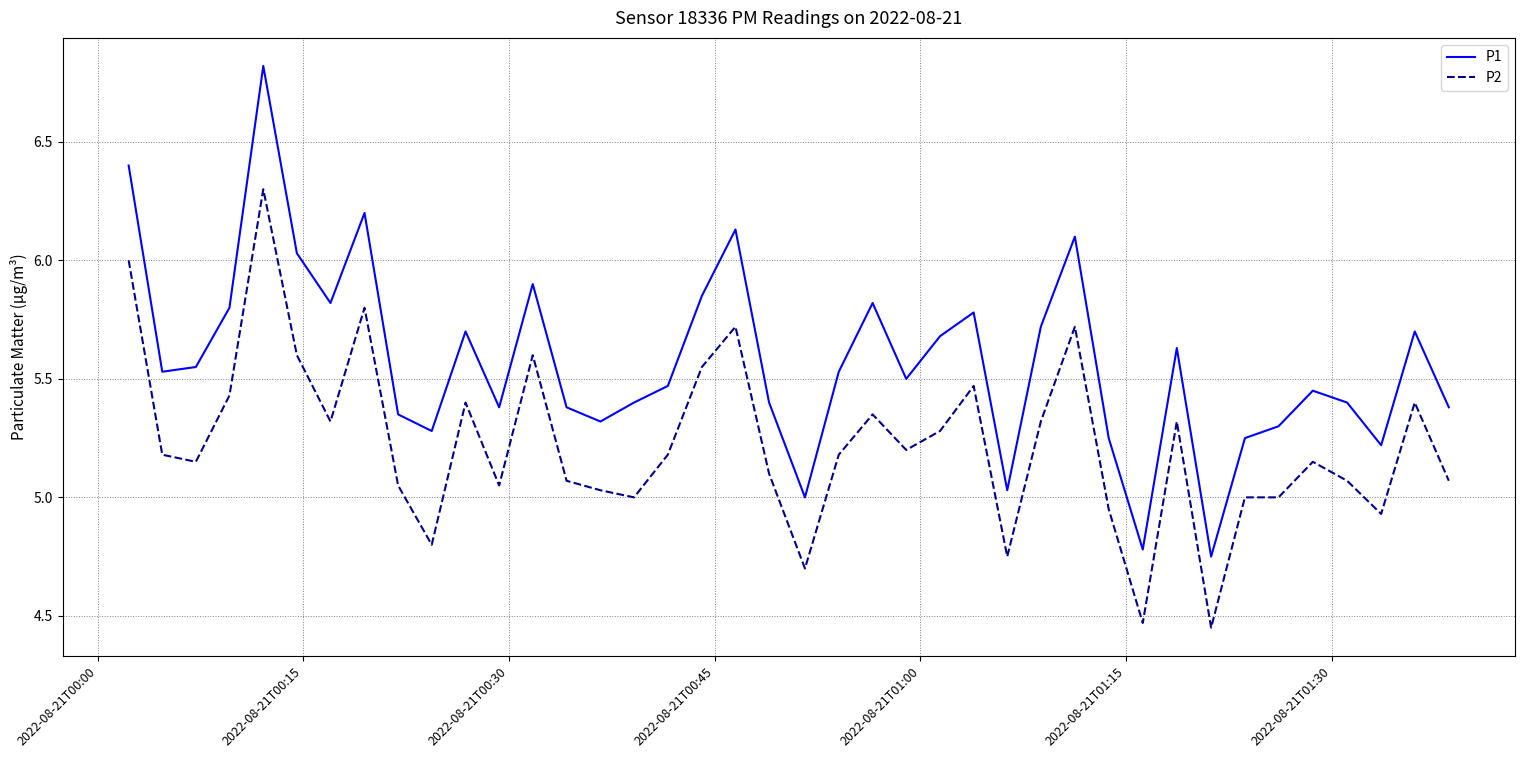

What is the difference between the maximum and minimum values in the P1 series?

2.1